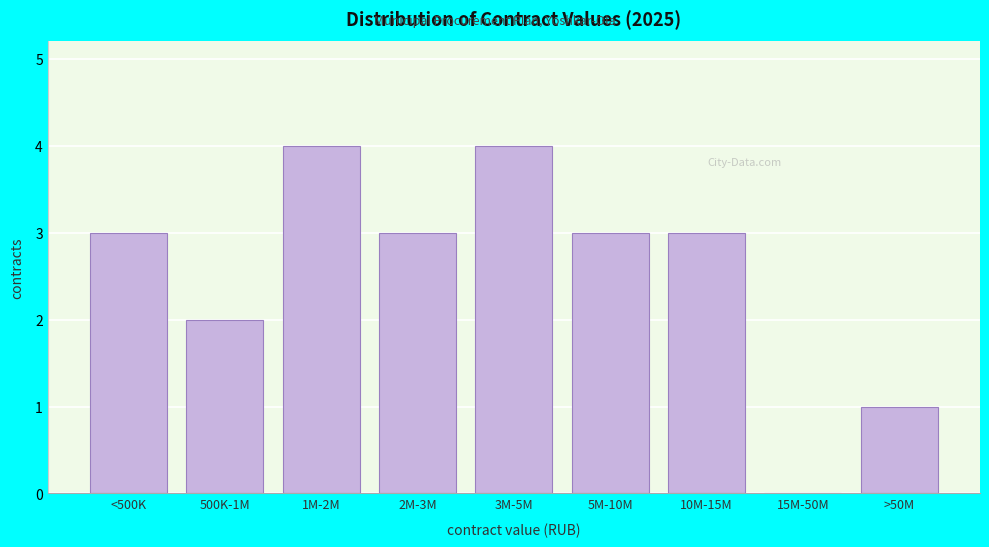

Reading right to left, extract all data points from this chart.

>50M=1	15M-50M=0	10M-15M=3	5M-10M=3	3M-5M=4	2M-3M=3	1M-2M=4	500K-1M=2	<500K=3